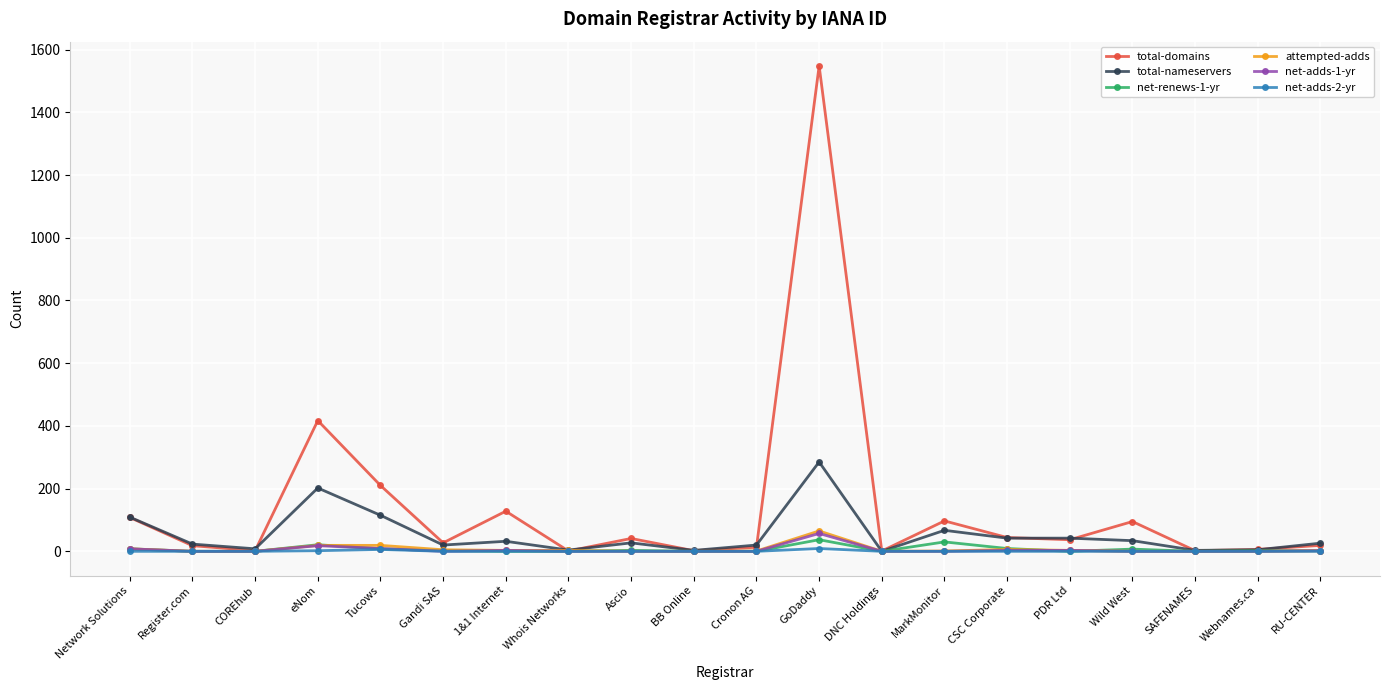

Which series has the largest total across all categories?

total-domains